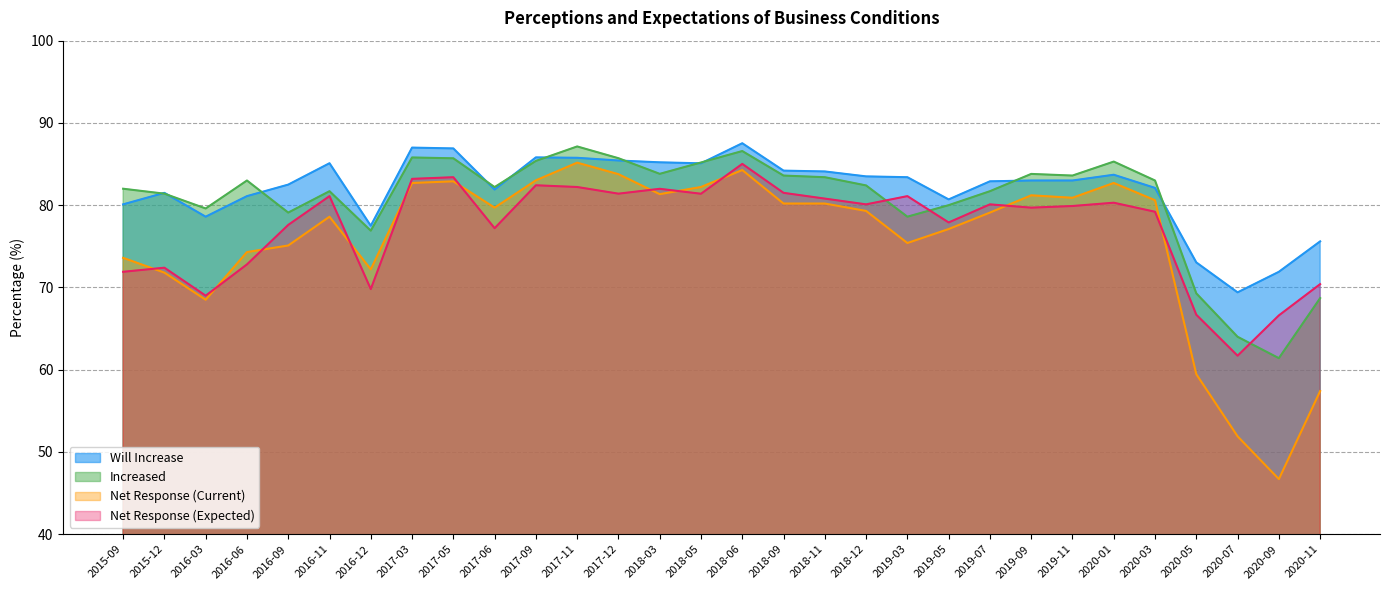

In Net Response (Current), how many points are higher than both neighbors (excluding endpoints)?

6